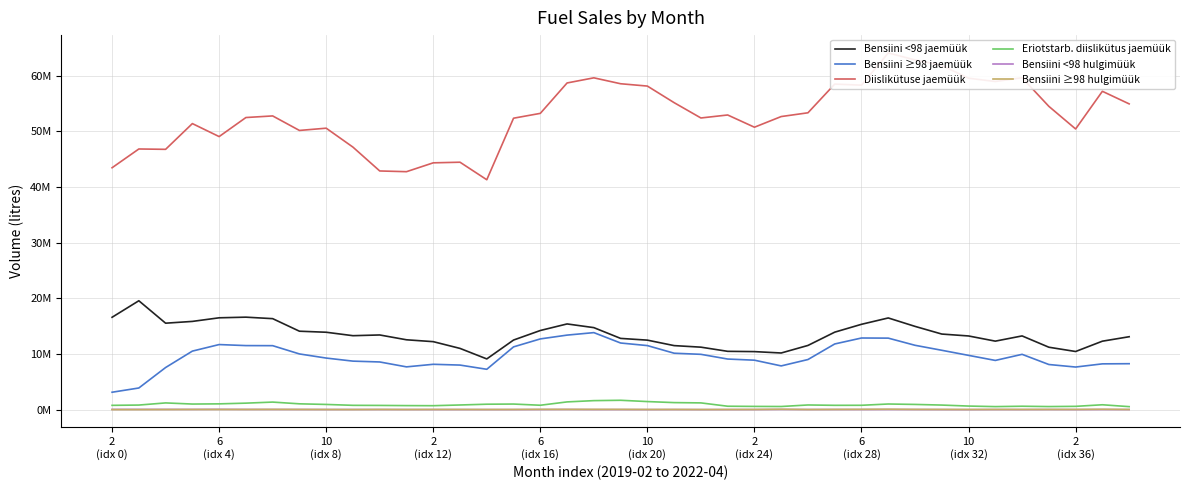

Where is the first local minimum for Bensiini ≥98 hulgimüük?

6 (idx 4)